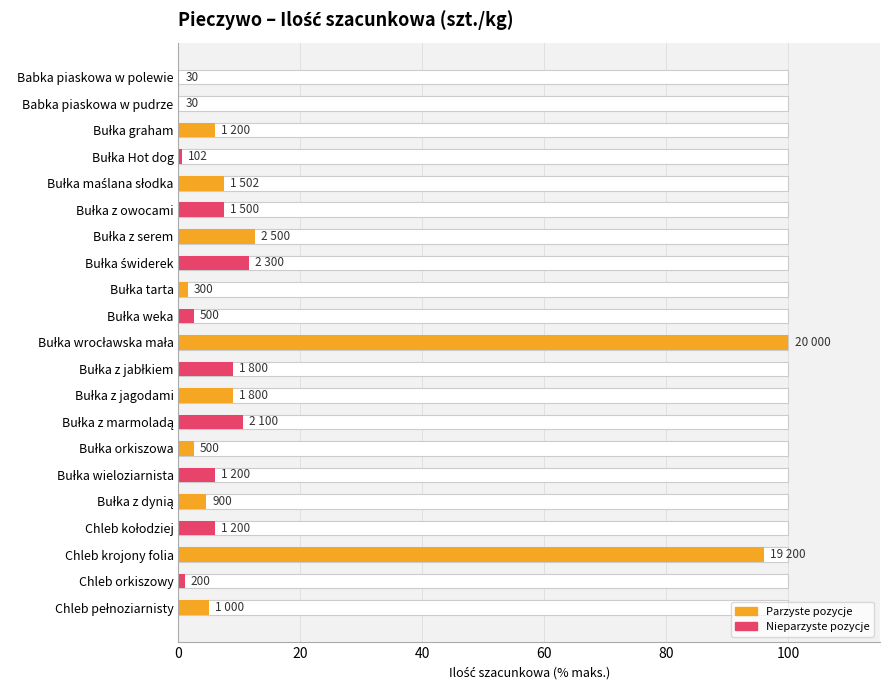

What value does the data have at Bułka z jagodami?

9.0